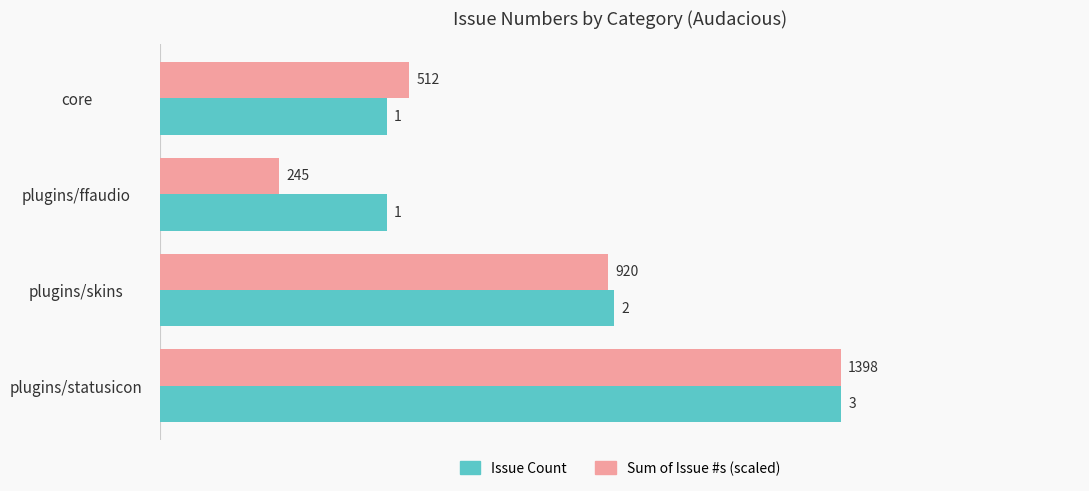

What is the total value across all series at plugins/statusicon?

6.0